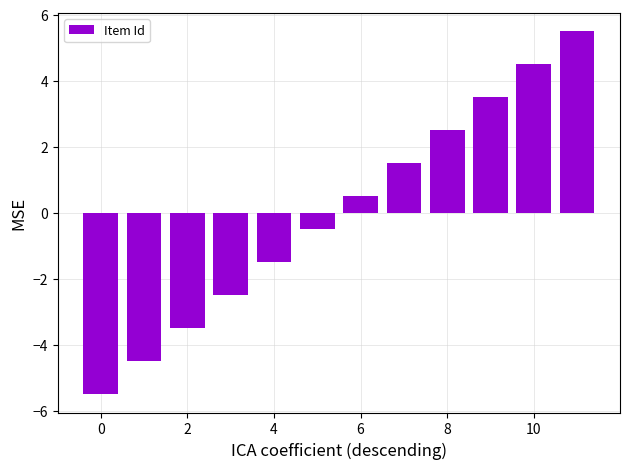

What is the value of the 1st bar from the left?

-5.5